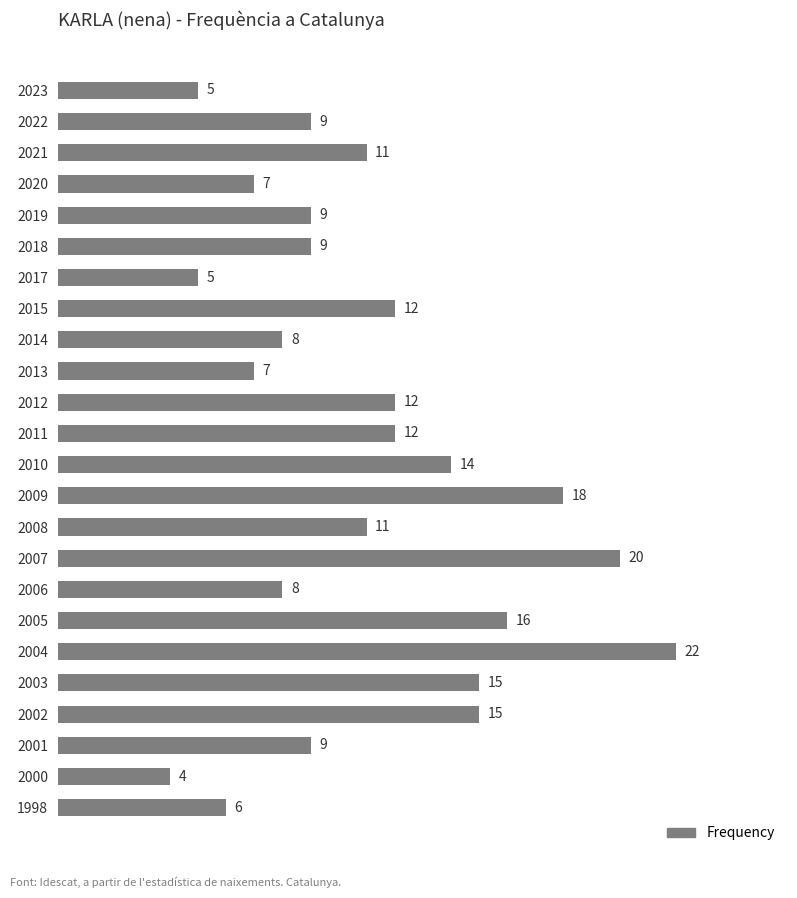

What is the value of the 19th bar from the top?

22